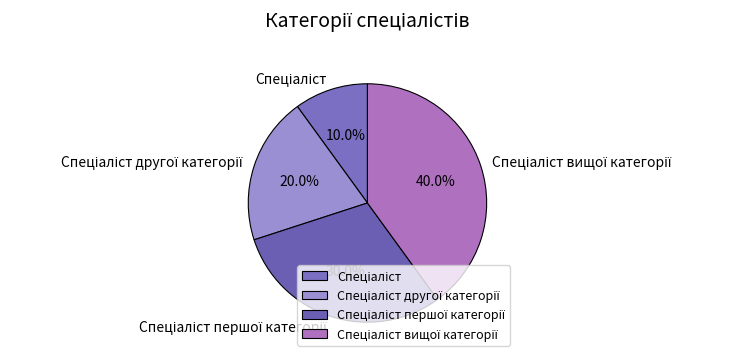

Does any single category account for the majority?

No